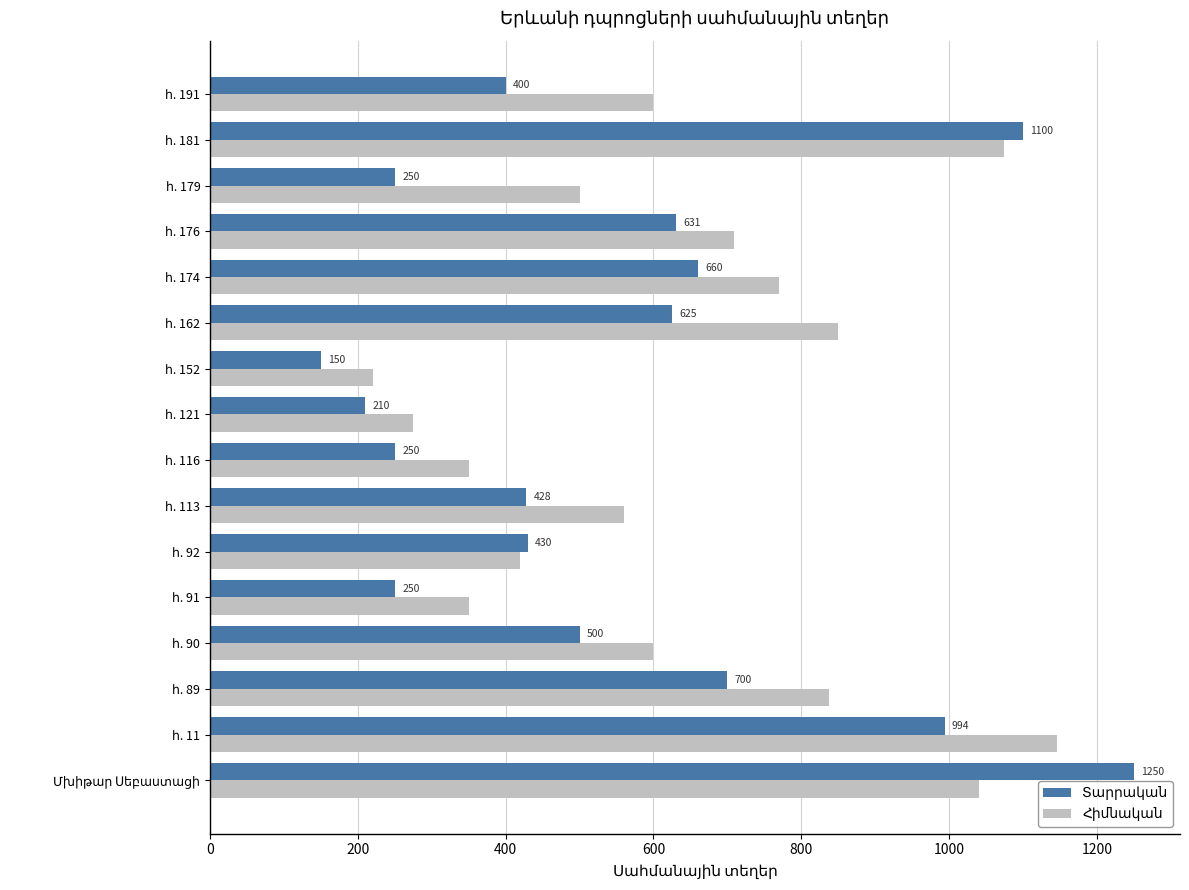

What is the minimum value shown in the chart?

150